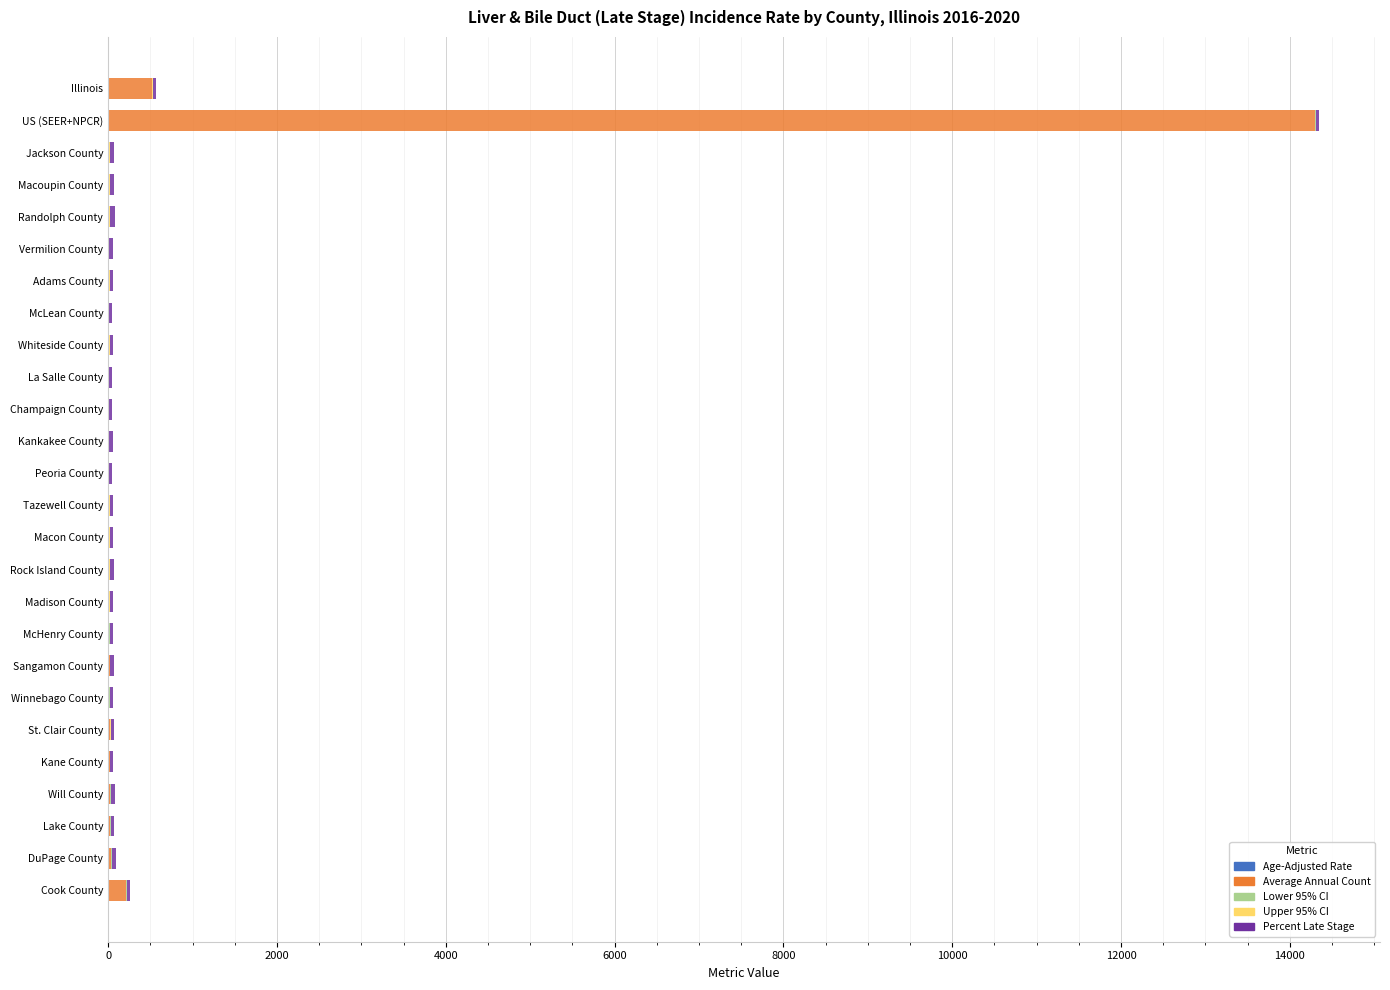

At which category is the sum across all series the highest?

US (SEER+NPCR)